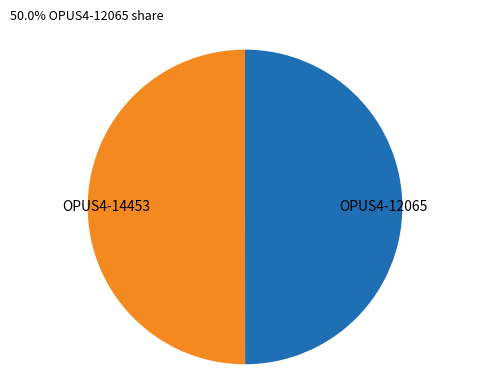

Is the sum of OPUS4-12065 and OPUS4-14453 greater than half?

Yes